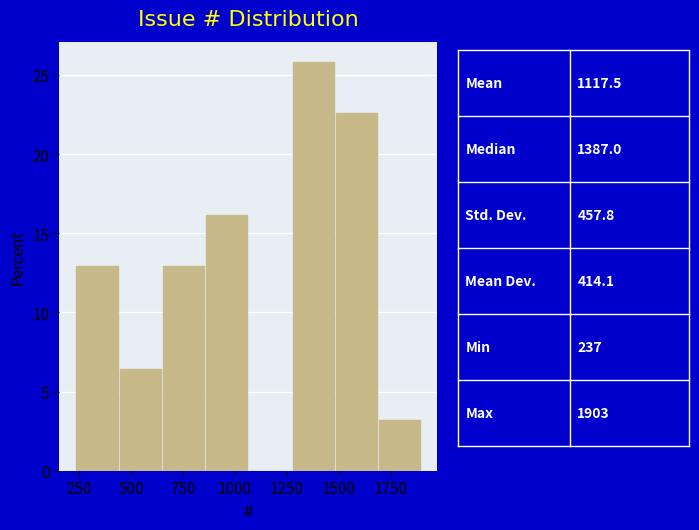

Reading left to right, list every bar in this chart as the range it spans on the x-axis followed by its height. Neither the bar edges nor the heights are printed on the chart, so give them approximately, as read against the axes.

250 to 450: 13.0
450 to 650: 6.5
650 to 850: 13.0
850 to 1050: 16.0
1050 to 1300: 0
1300 to 1500: 26.0
1500 to 1700: 22.5
1700 to 1900: 3.0